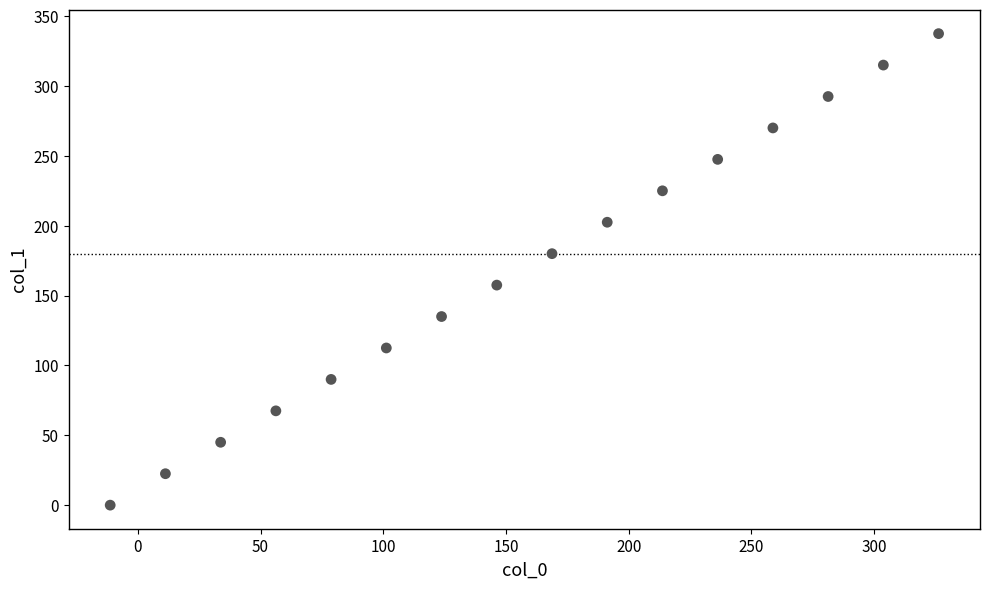

What is the range of X values (max minus min)?

337.5